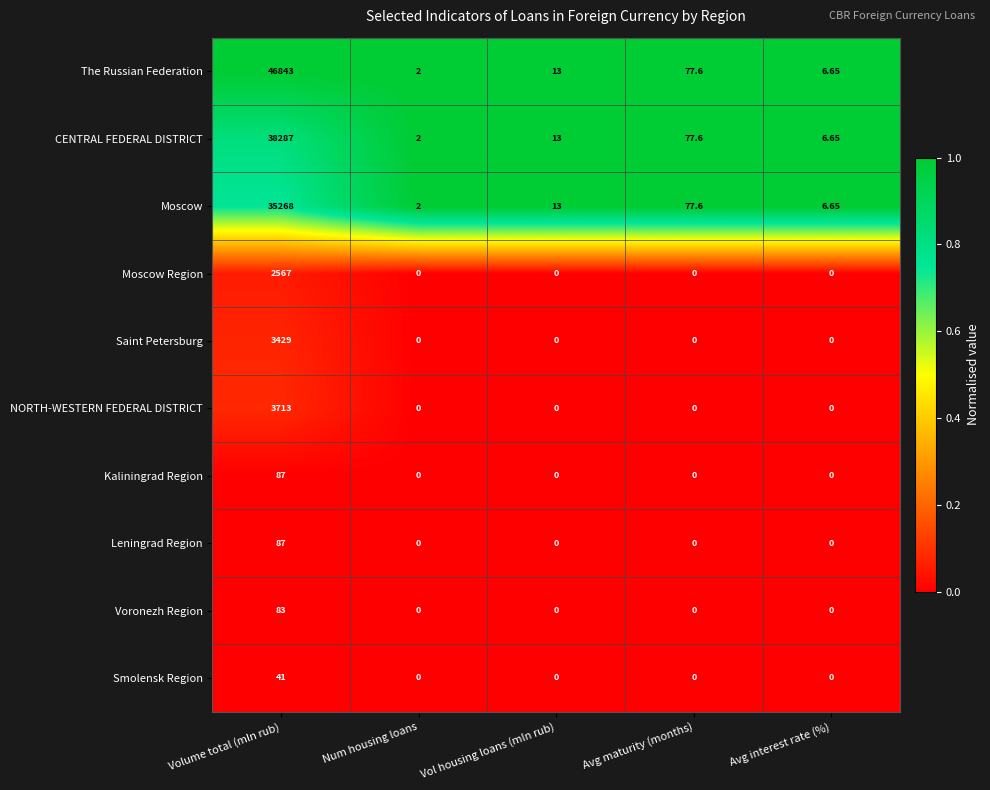

At which label is Moscow closest to 17635?

Avg maturity (months)